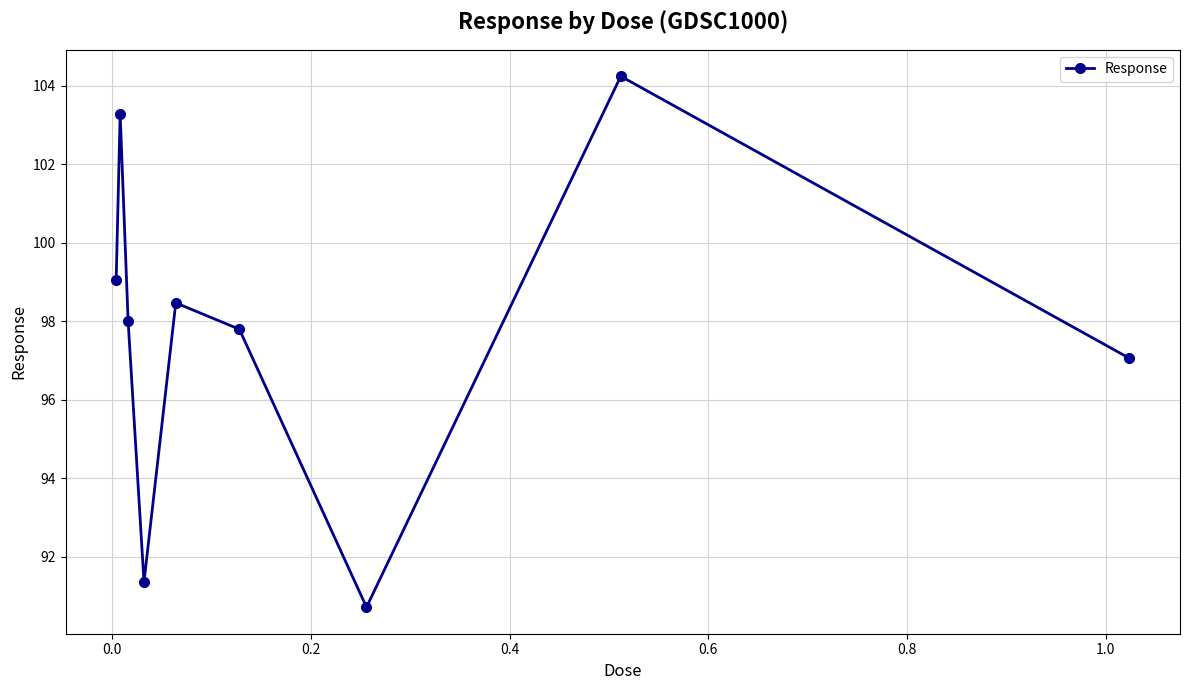

What is the greatest value displayed?

104.2